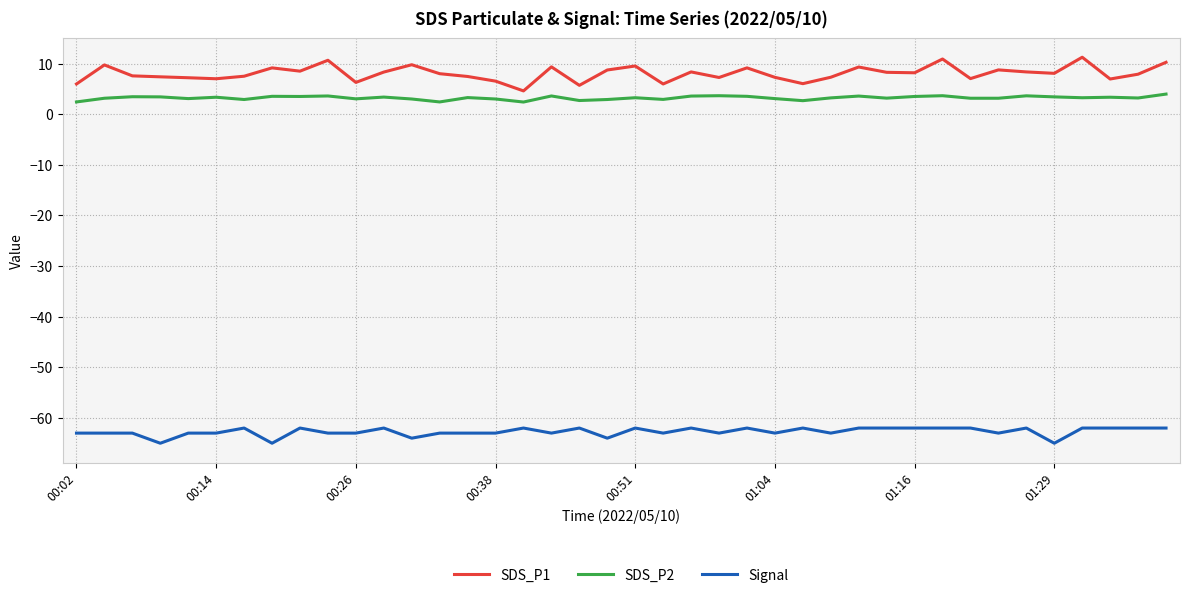

Which series has the largest range (max minus min)?

SDS_P1